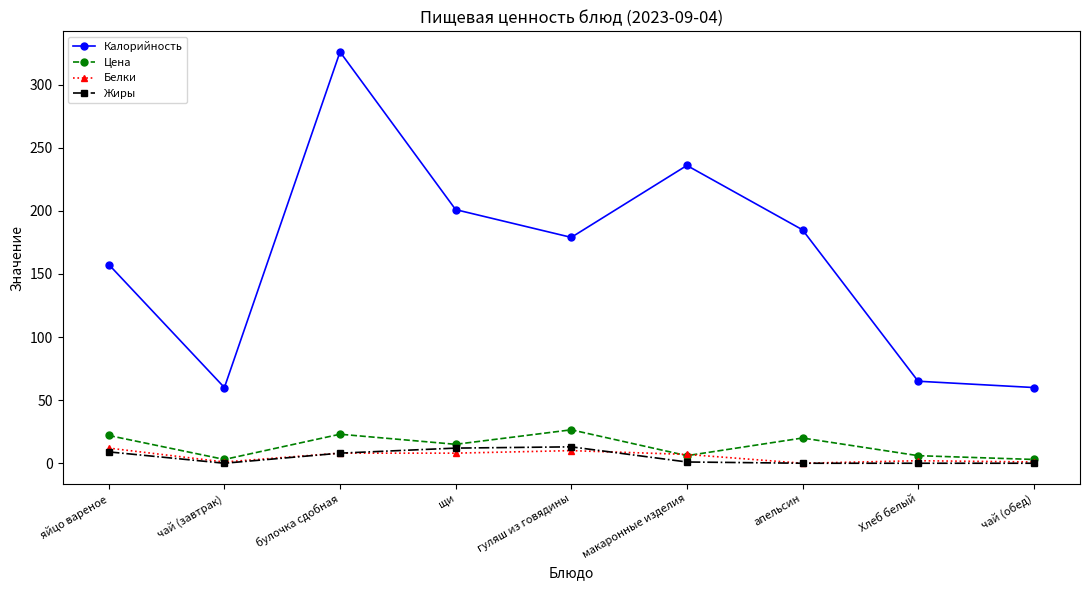

What is the average value of the Калорийность series?

163.3